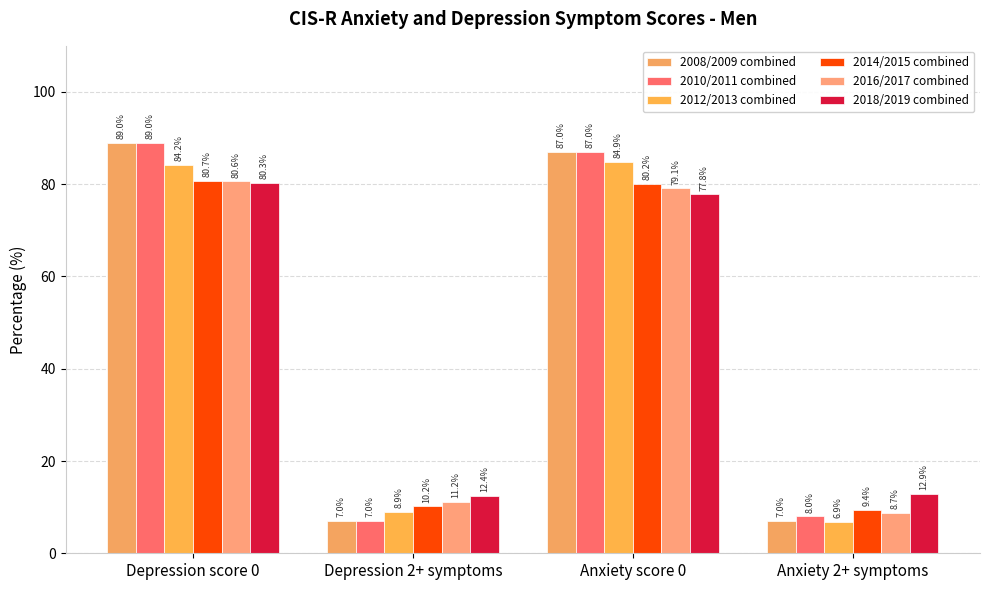

The value of 2016/2017 combined at Anxiety 2+ symptoms is 8.7. True or false?

True